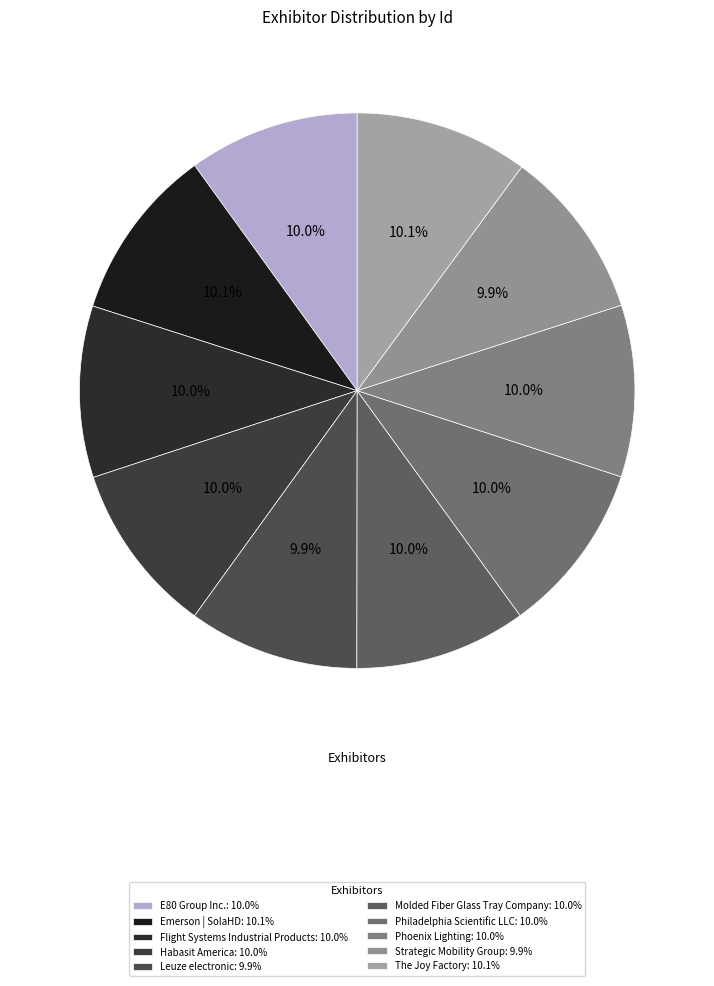

Which slice is the largest?

Emerson | SolaHD